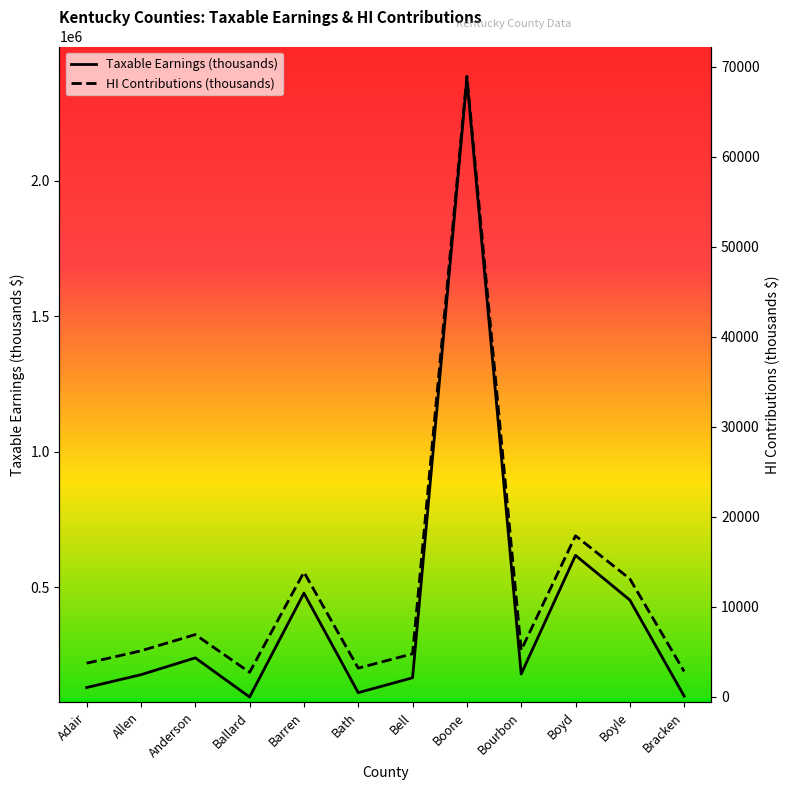

Reading left to right, extract all data points from this chart.

Taxable Earnings (thousands): 129285	176672	238775	94333	477888	110281	165323	2377636	179236	617390	452417	97545
HI Contributions (thousands): 3749	5123	6924	2736	13859	3198	4794	68951	5198	17904	13120	2829